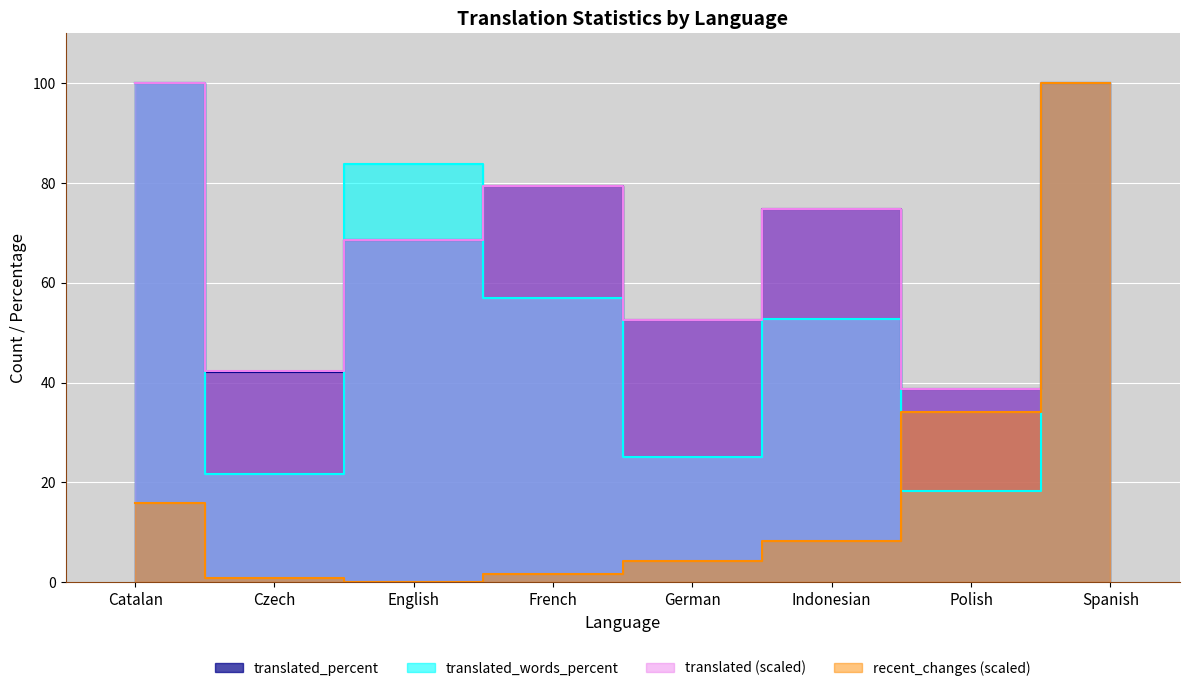

True or false: recent_changes and translated intersect in this chart.

False